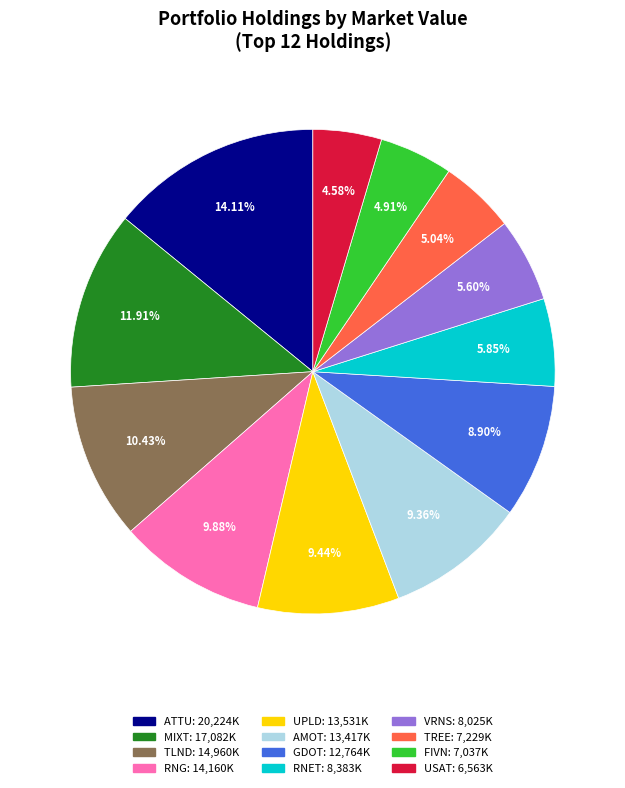

What percentage is the GDOT slice, to the nearest percent?

9%